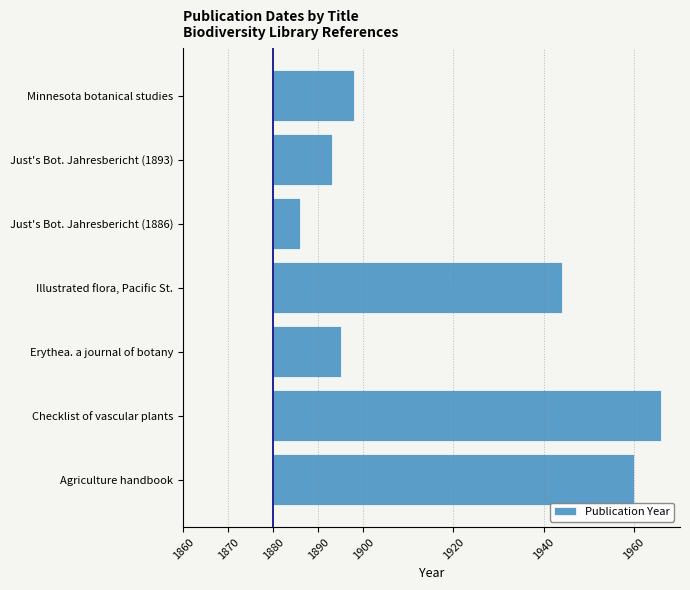

List the labels in order of value, smallest first.

Just's Bot. Jahresbericht (1886), Just's Bot. Jahresbericht (1893), Erythea. a journal of botany, Minnesota botanical studies, Illustrated flora, Pacific St., Agriculture handbook, Checklist of vascular plants